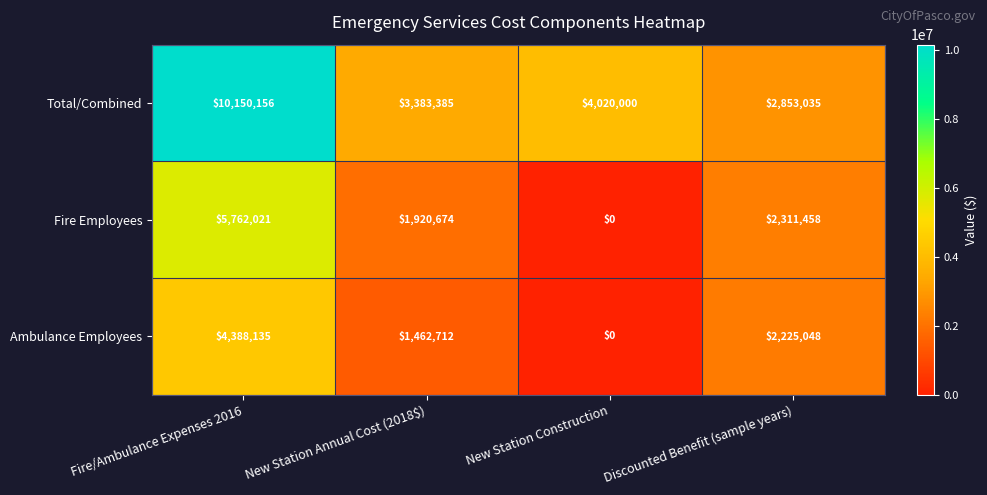

What is the total value across all series at Fire/Ambulance Expenses 2016?

20300312